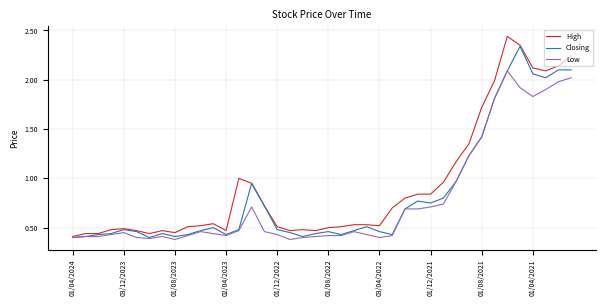

Which series has the largest range (max minus min)?

High